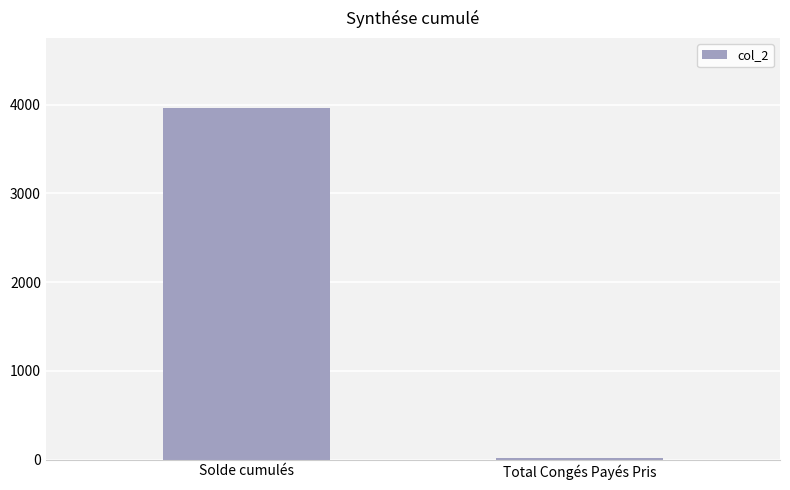

What is the sum of all values?

3972.7